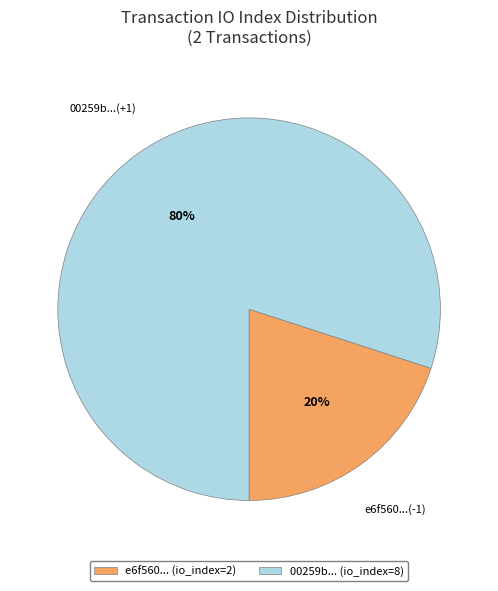

To the nearest percent, what is the average slice percentage?

50%